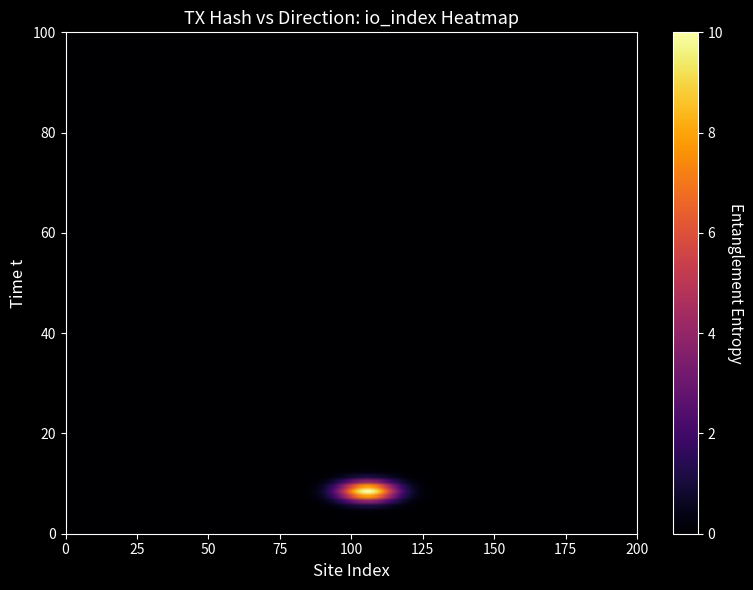

How many data points does each series have?

2